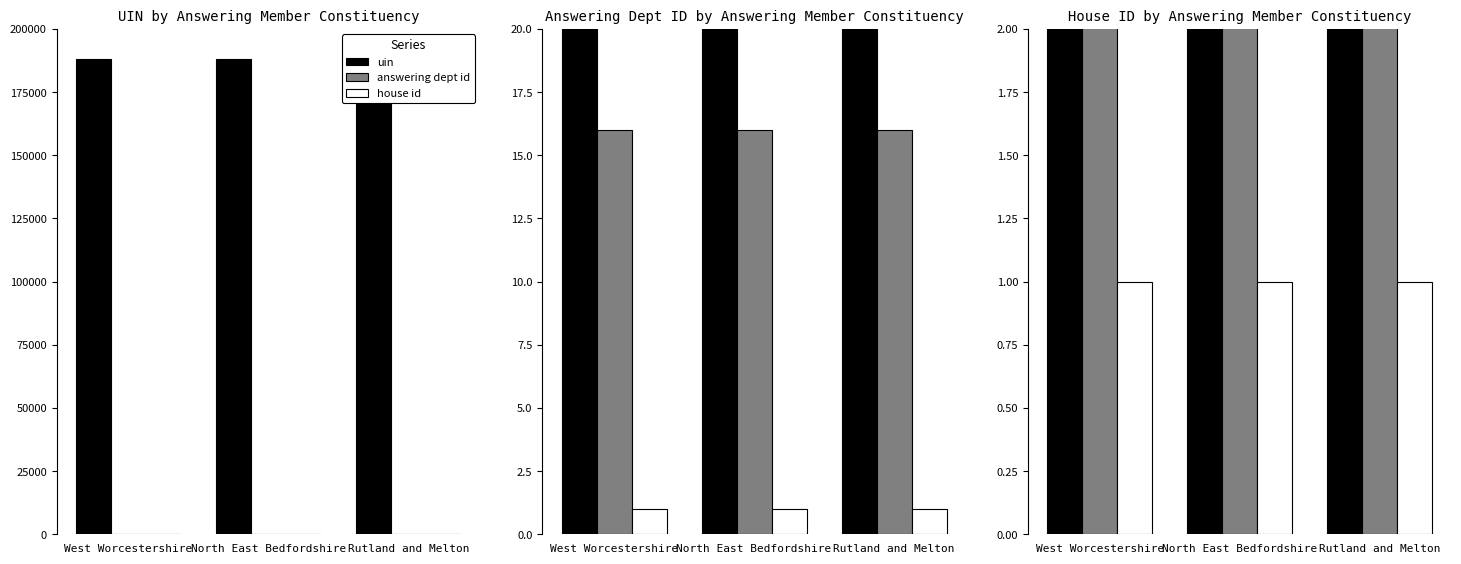

What is the value of the uin bar at the 3rd from the left?

188076